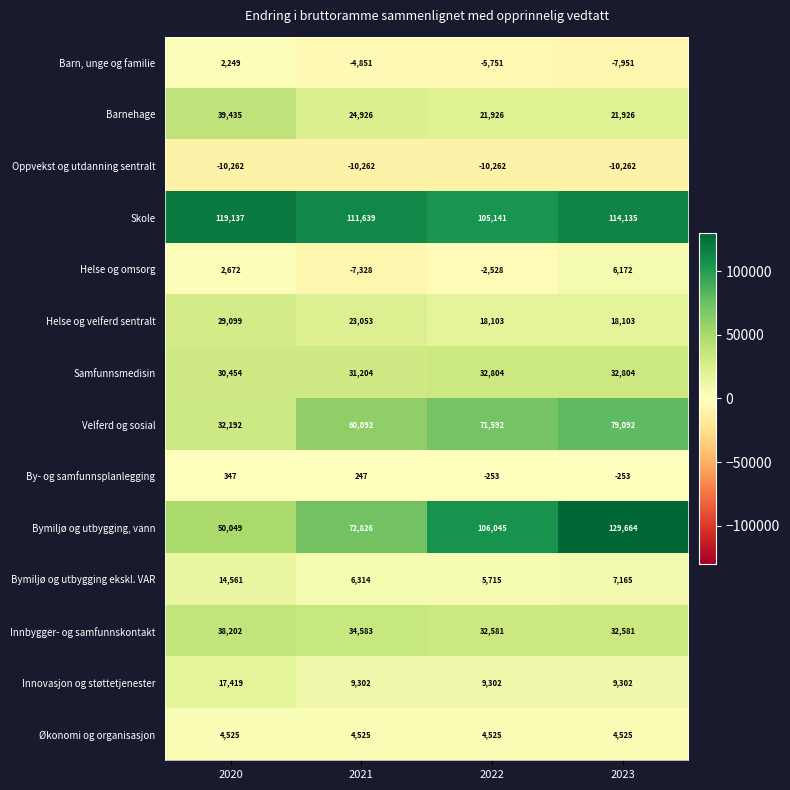

At which label does Helse og velferd sentralt first exceed 23053?

2020